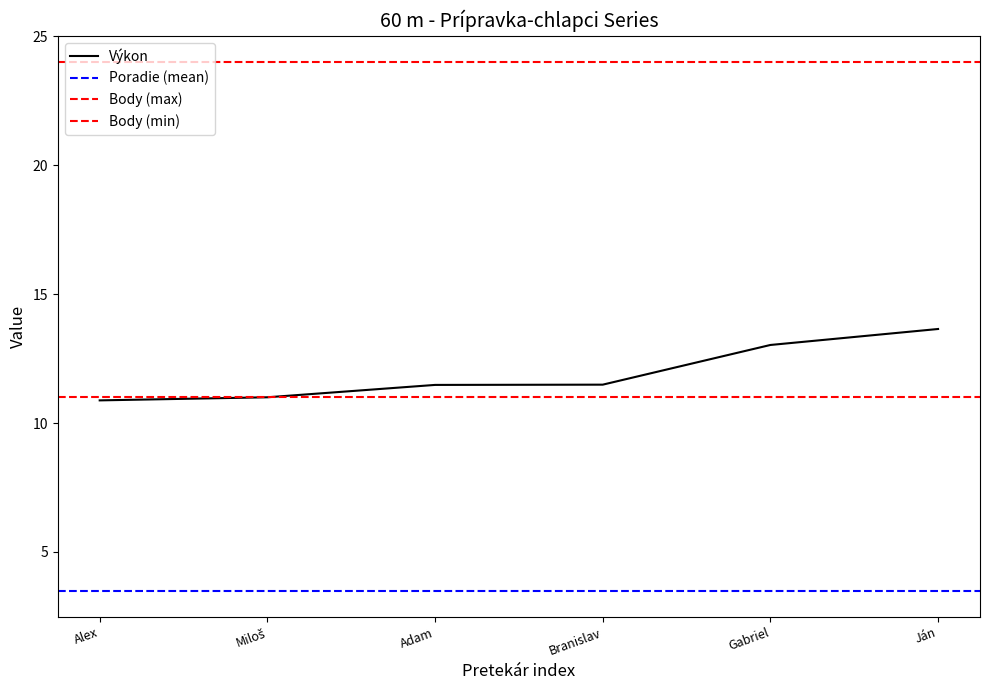

What is the maximum value for Poradie?

6.0